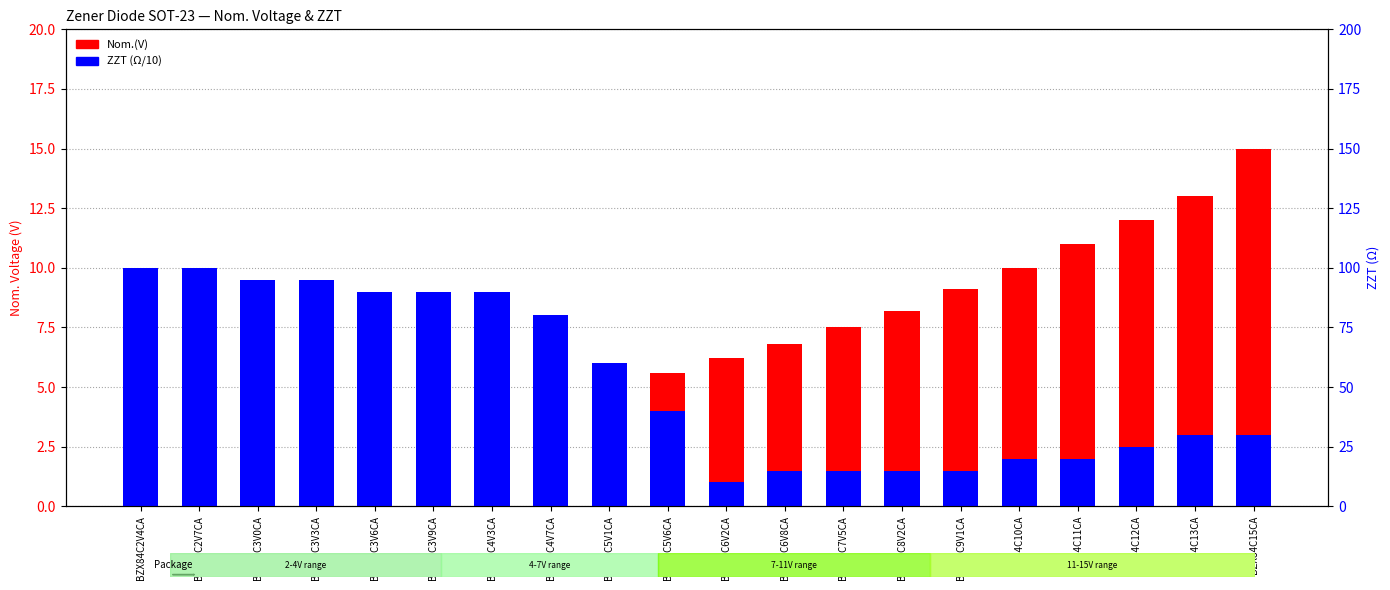

What is the label of the 2nd bar from the right?

BZX84C13CA